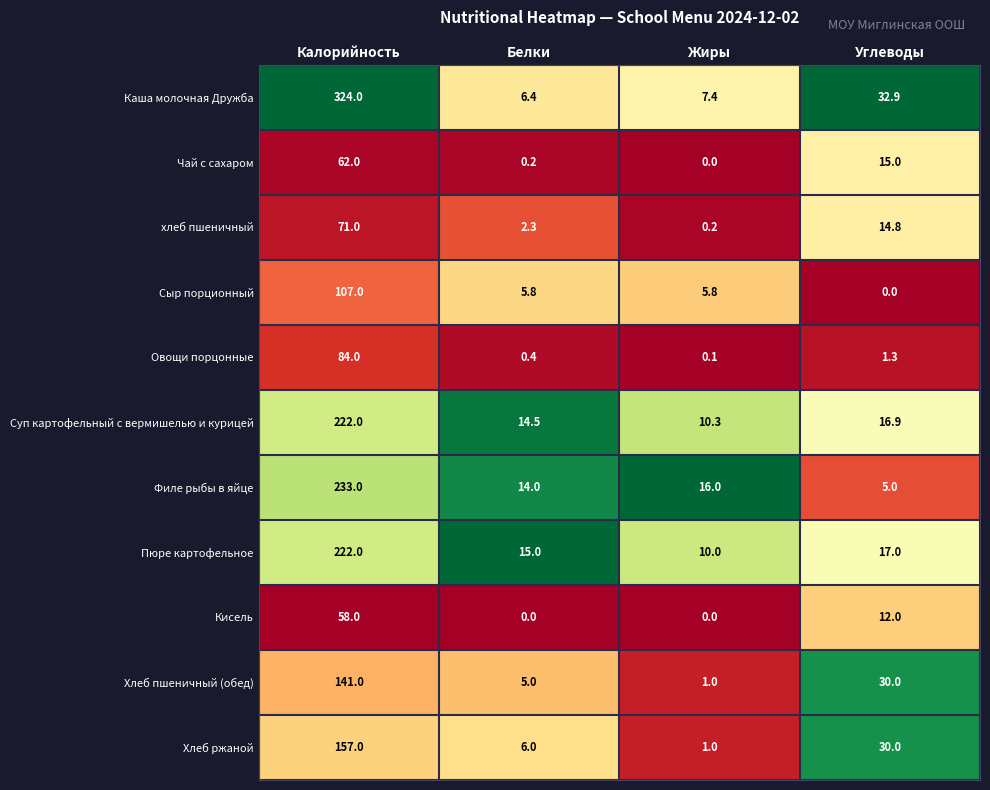

What is the difference between the highest and lowest values at Жиры?

16.0